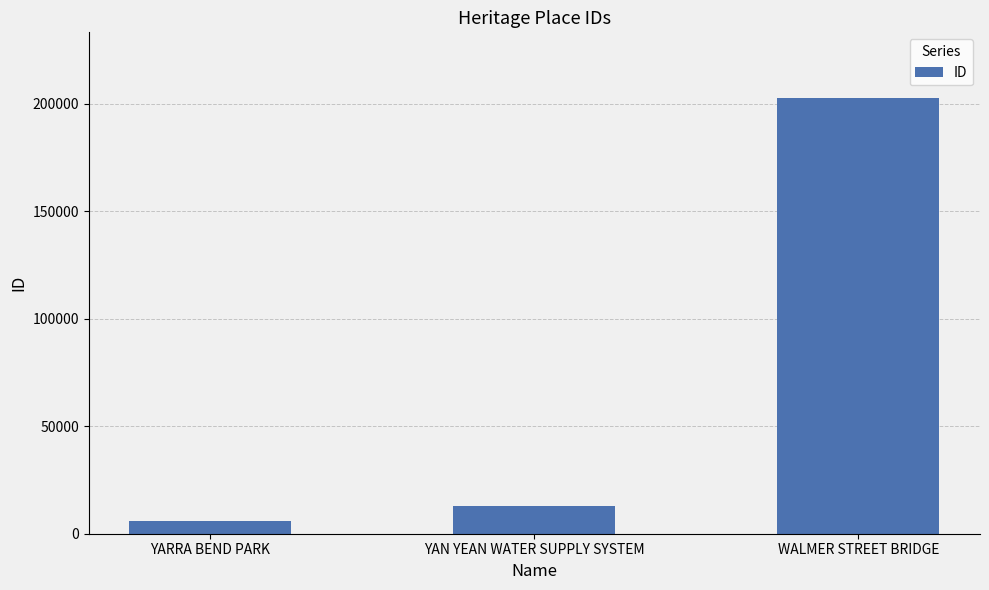

The value at WALMER STREET BRIDGE is 117544. True or false?

False